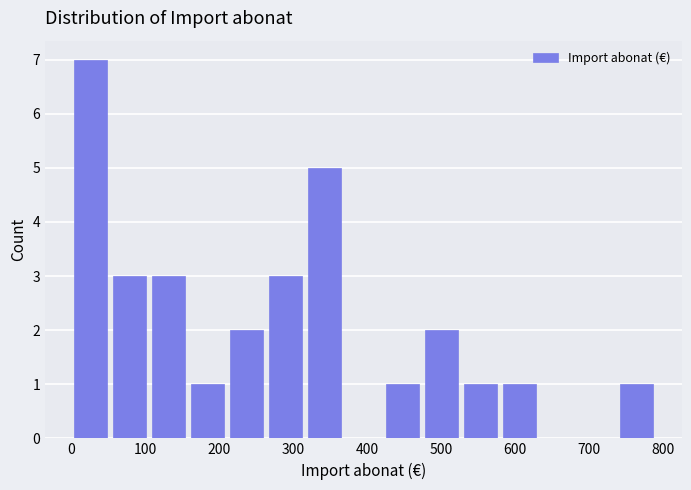

Reading left to right, list every bar in this chart as the range it spans on the x-axis followed by its height. Neither the bar edges nor the heights are printed on the chart, so give them approximately, as read against the axes.

0 to 50: 7
50 to 110: 3
110 to 160: 3
160 to 210: 1
210 to 260: 2
260 to 320: 3
320 to 370: 5
370 to 420: 0
420 to 470: 1
470 to 530: 2
530 to 580: 1
580 to 630: 1
630 to 690: 0
690 to 740: 0
740 to 790: 1